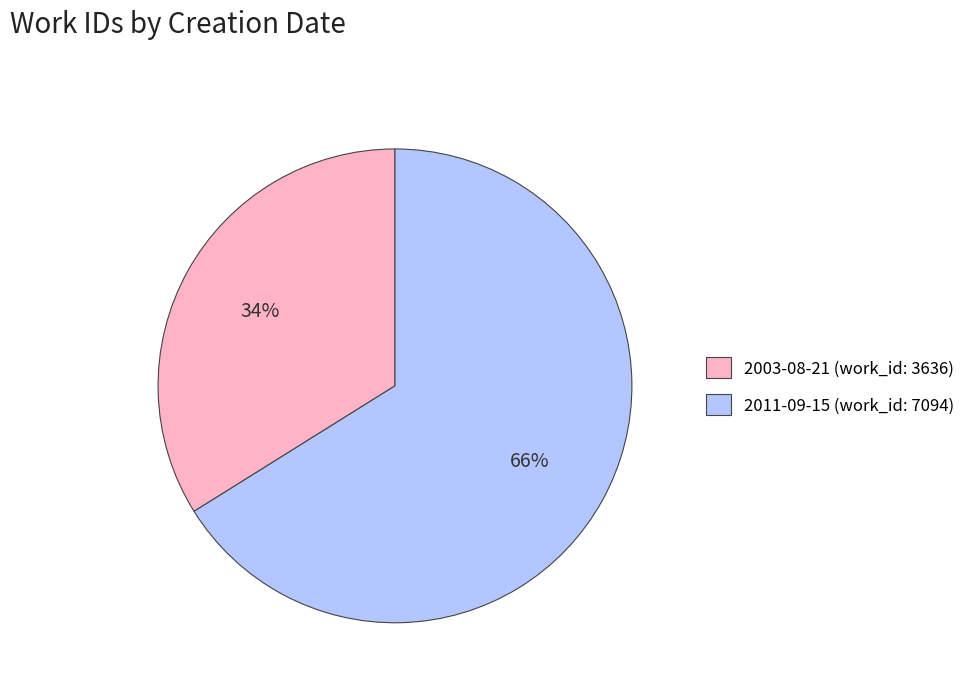

Which category has the smallest portion of the pie?

2003-08-21 (work_id: 3636)